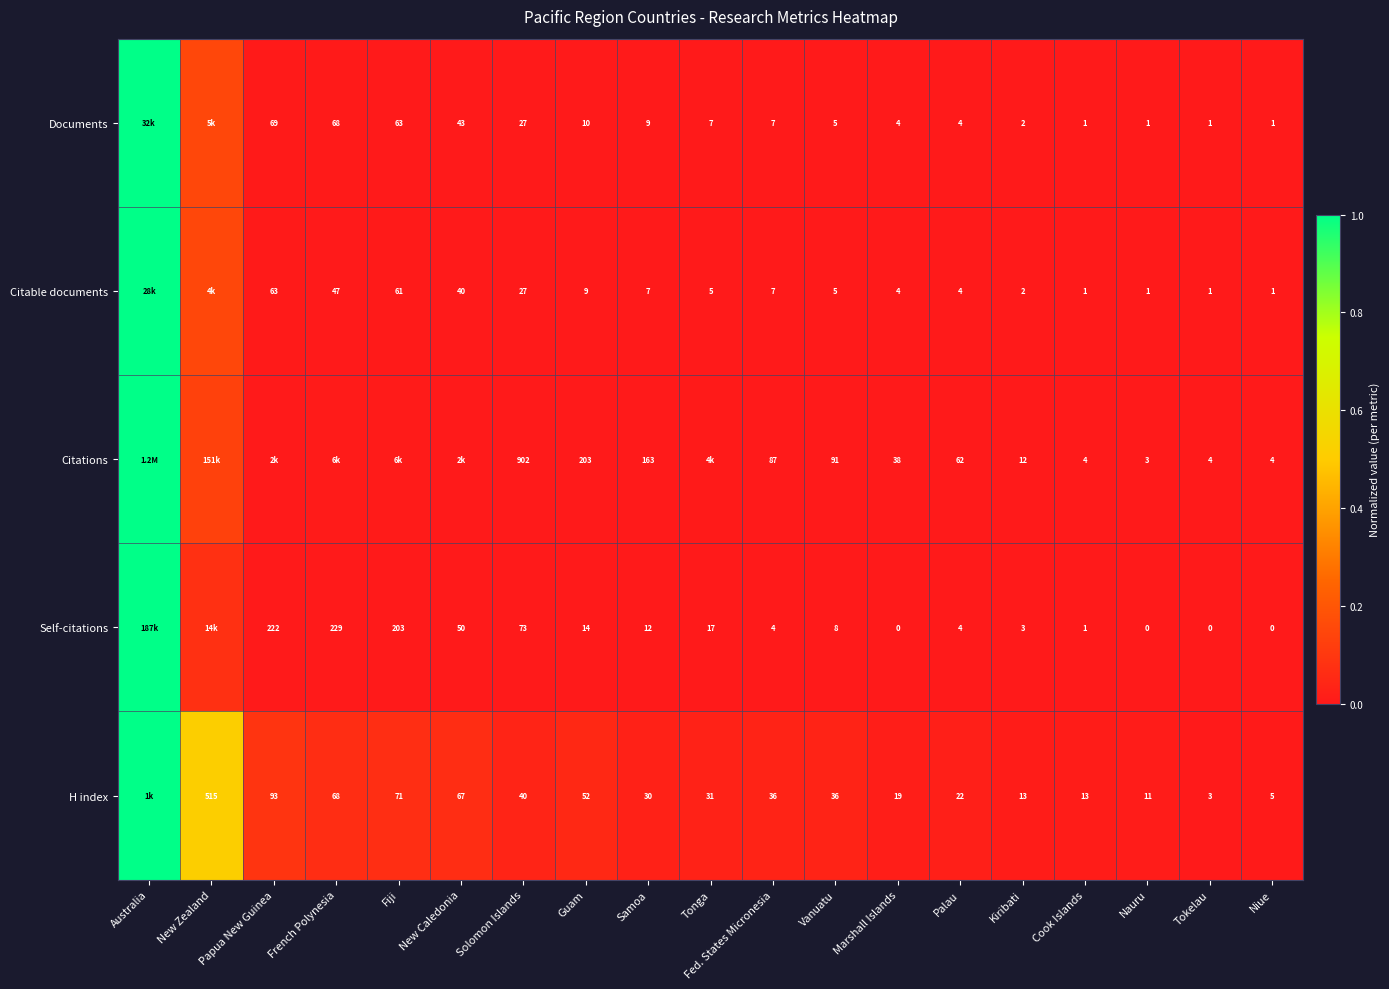

The Citations series shows 0.0 at Cook Islands. True or false?

False